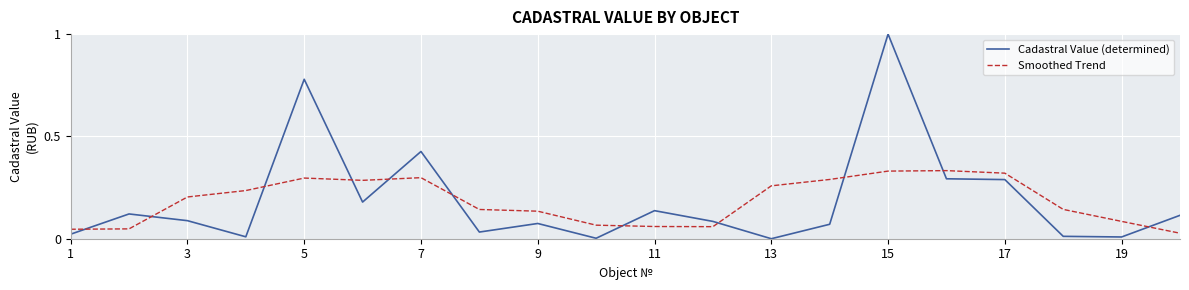

Rank the series by their maximum value, from highest to lowest.

Cadastral Value (determined), Smoothed Trend